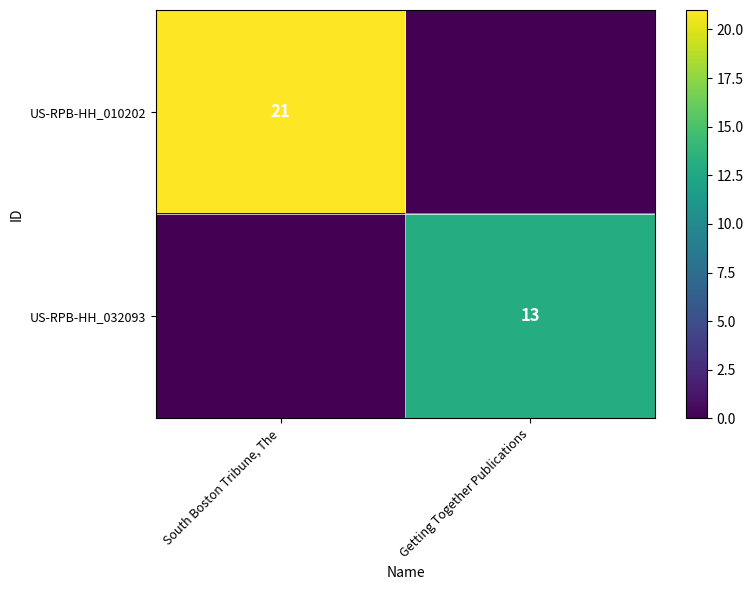

The value of US-RPB-HH_032093 at Getting Together Publications is 8. True or false?

False